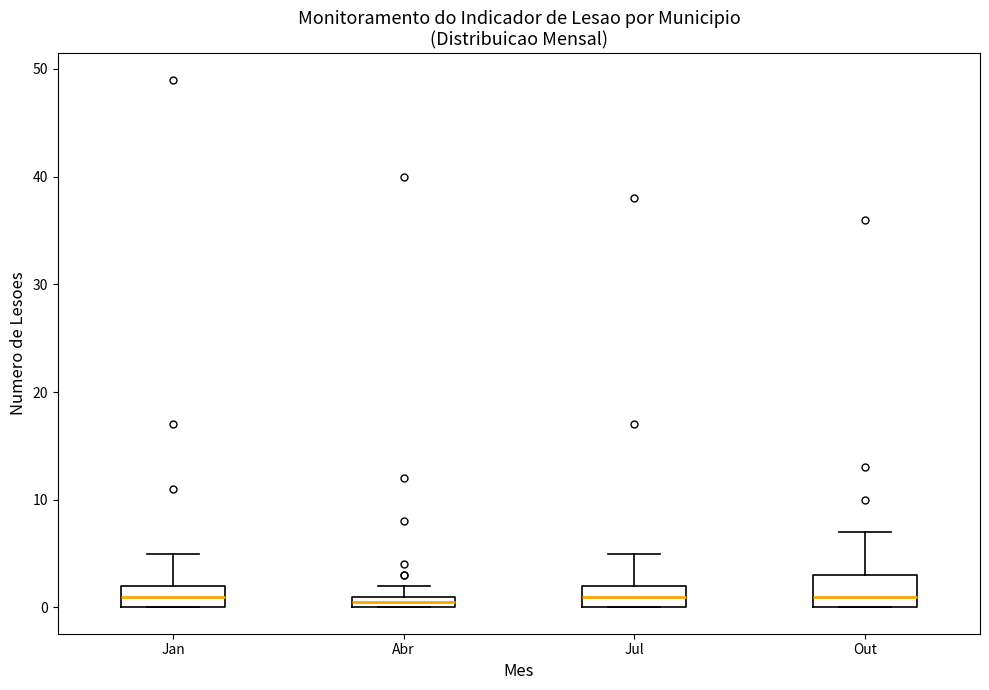

Which box is the tallest, from its lower edge to its upper edge?

Out